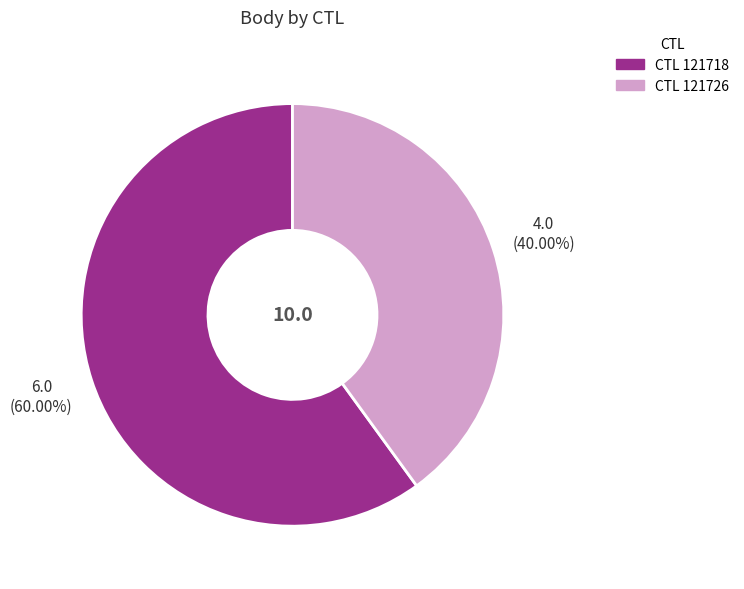

Count the number of slices in the pie.

2